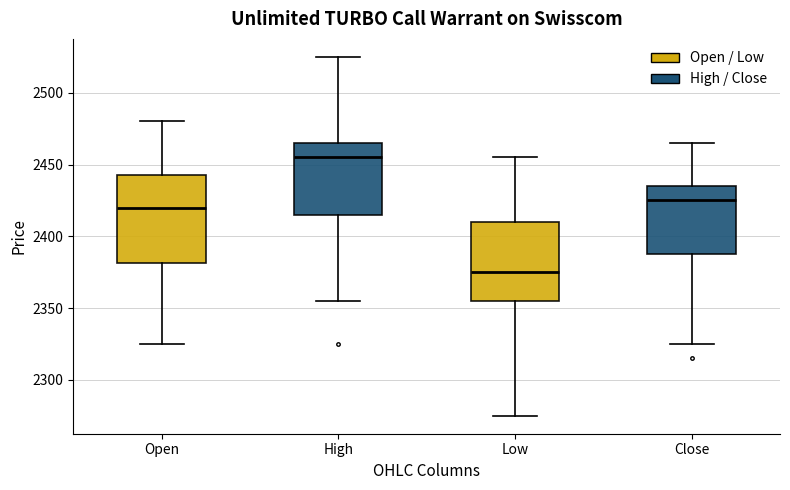

Reading left to right, read every box against the y-axis: the position of its median line, the range the box covers, and the ends of its whiskers. The values are not printed on the chart, so give them approximately, as read against the axis.

Open: median 2420, box 2380 to 2445, whiskers 2325 to 2480
High: median 2455, box 2415 to 2465, whiskers 2355 to 2525
Low: median 2375, box 2355 to 2410, whiskers 2275 to 2455
Close: median 2425, box 2390 to 2435, whiskers 2325 to 2465